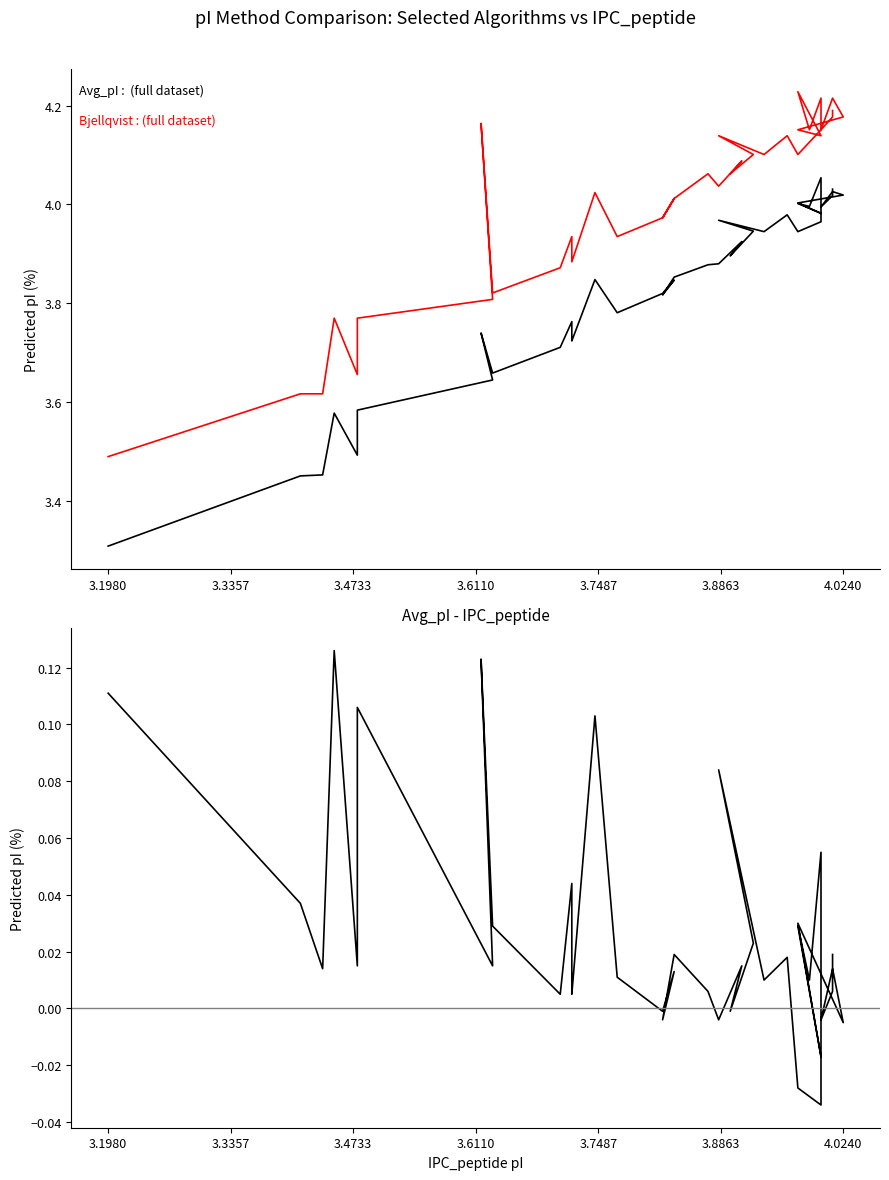

True or false: Avg_pI and Bjellqvist intersect in this chart.

False